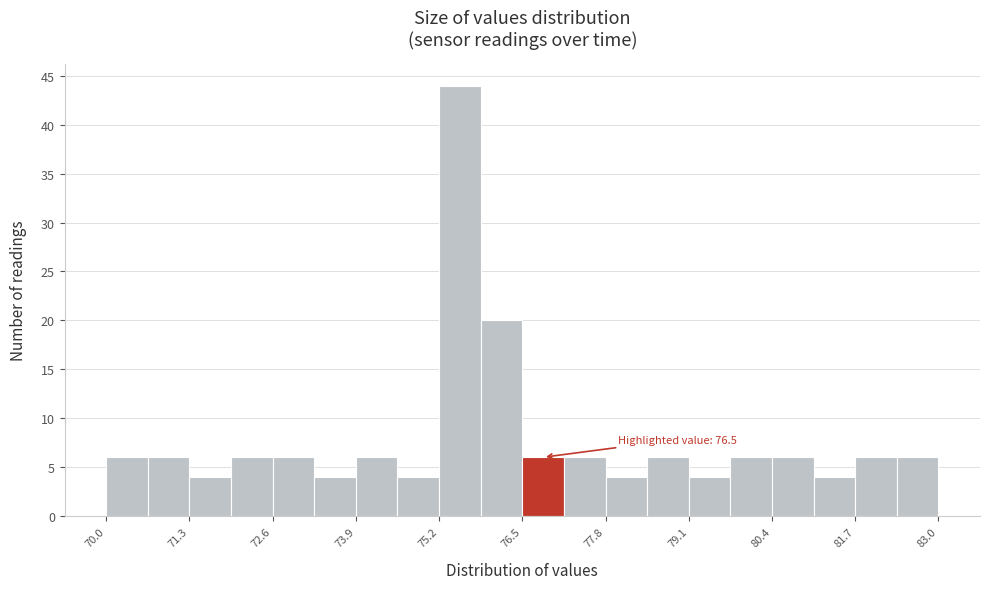

Read against the x-axis, roughly where is the centre of the tallest bar?

75.6